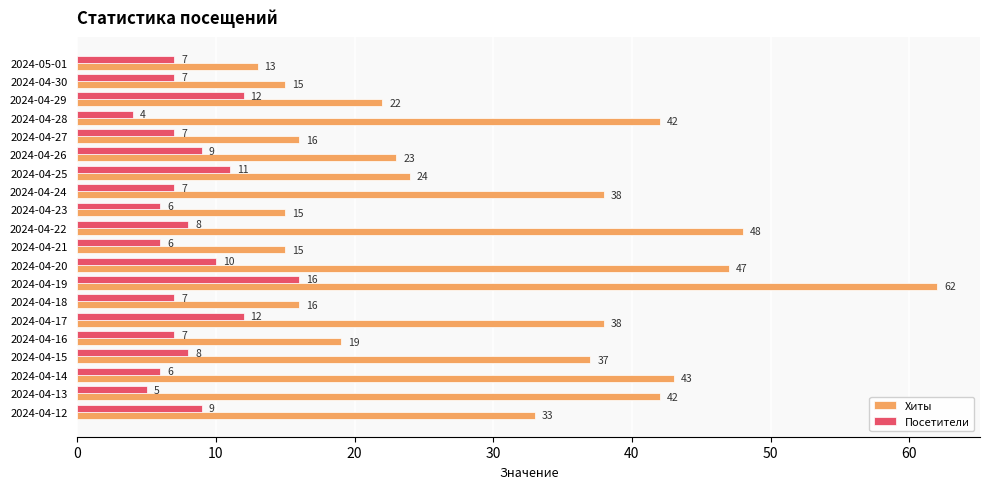

Which series has the largest total across all categories?

Хиты